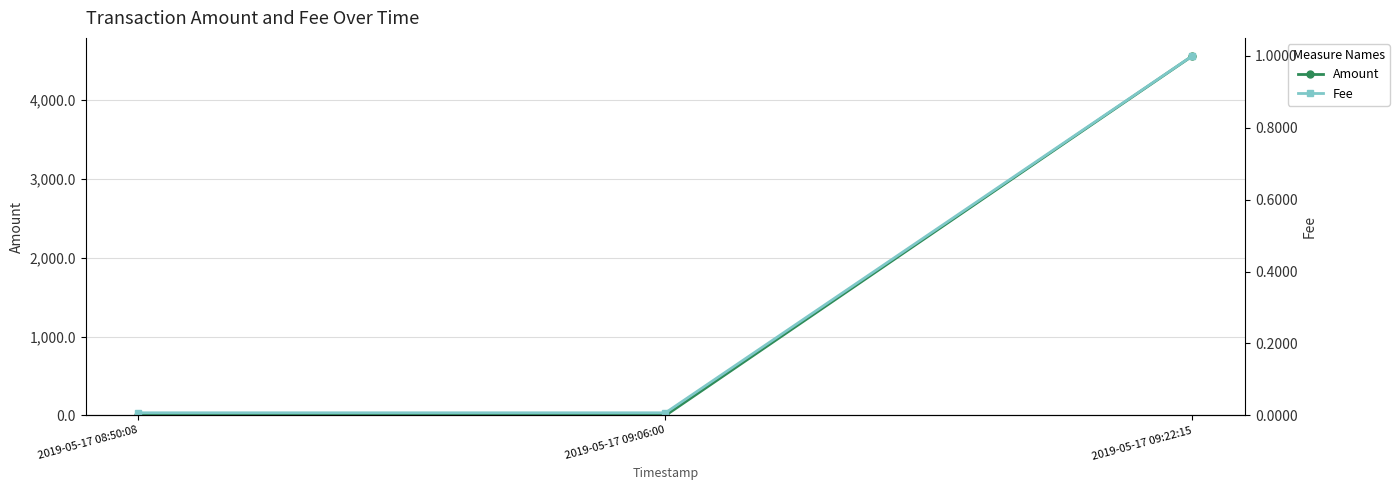

What is the difference between the Fee values at 2019-05-17 09:22:15 and 2019-05-17 08:50:08?

1.0